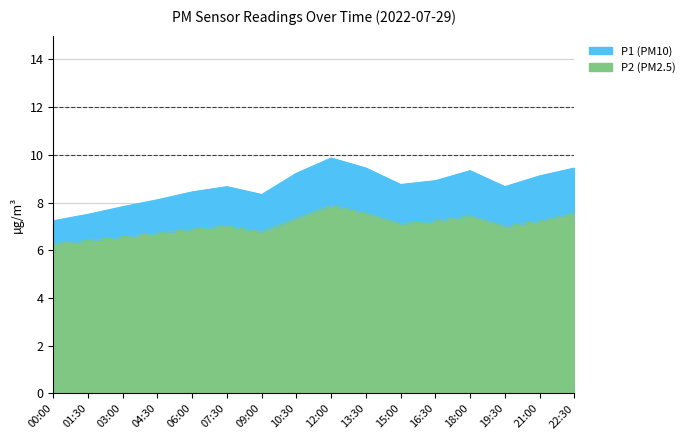

What is the sum of the P2 values at 21:00 and 19:30?

14.2